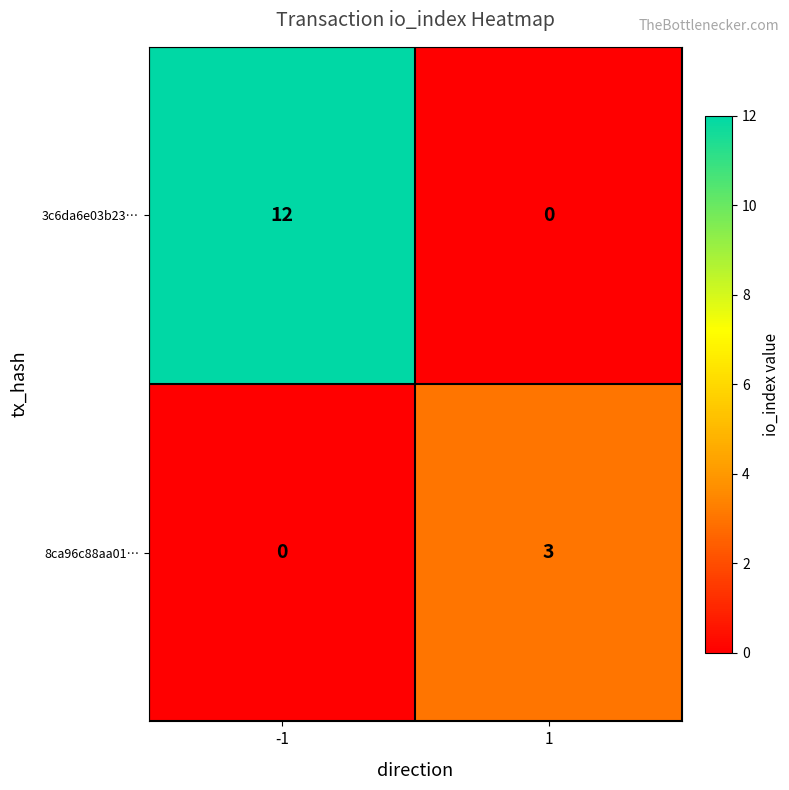

Which series changed the most between -1 and 1?

3c6da6e03b23…